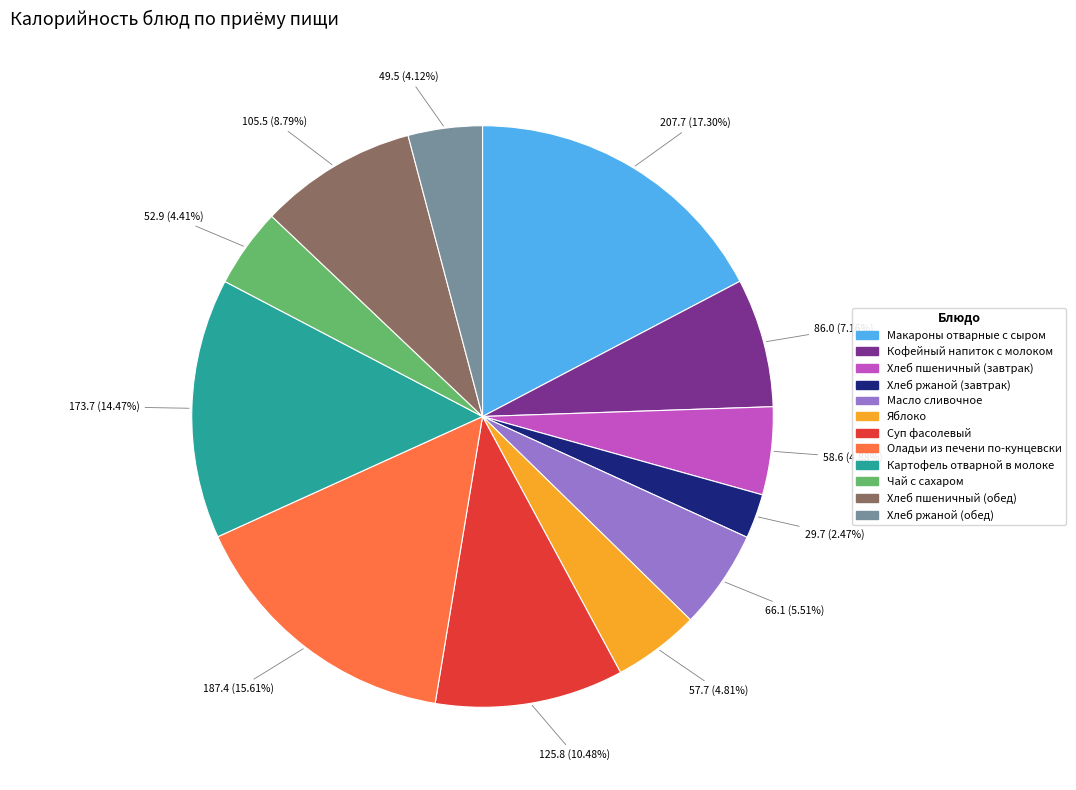

Which category has the smallest portion of the pie?

Хлеб ржаной (завтрак)